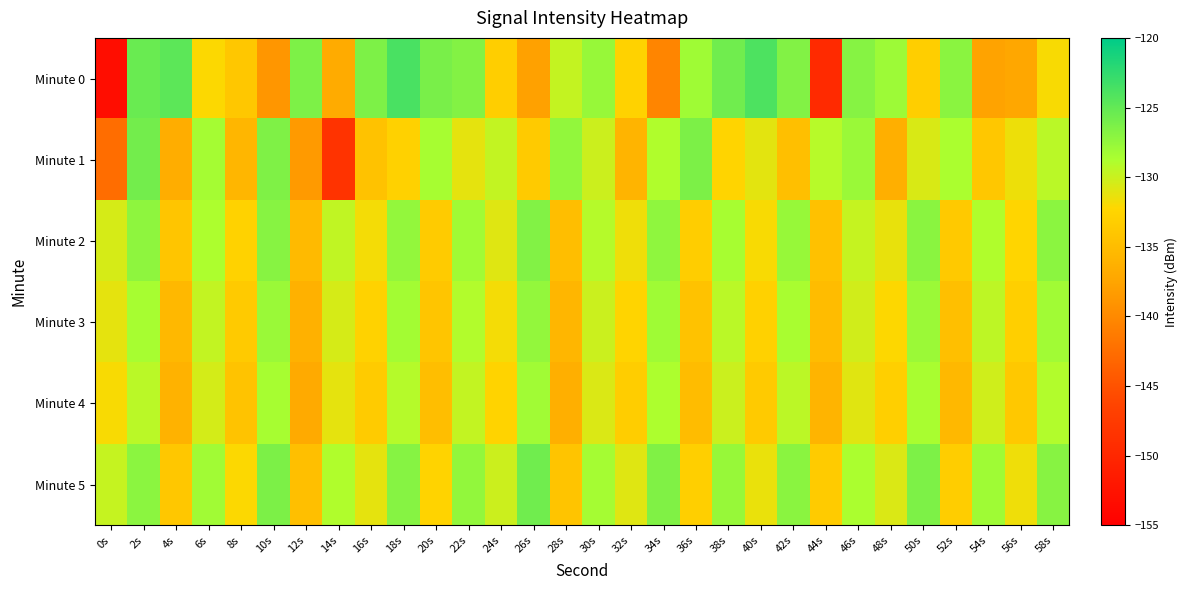

How many data points does each series have?

30